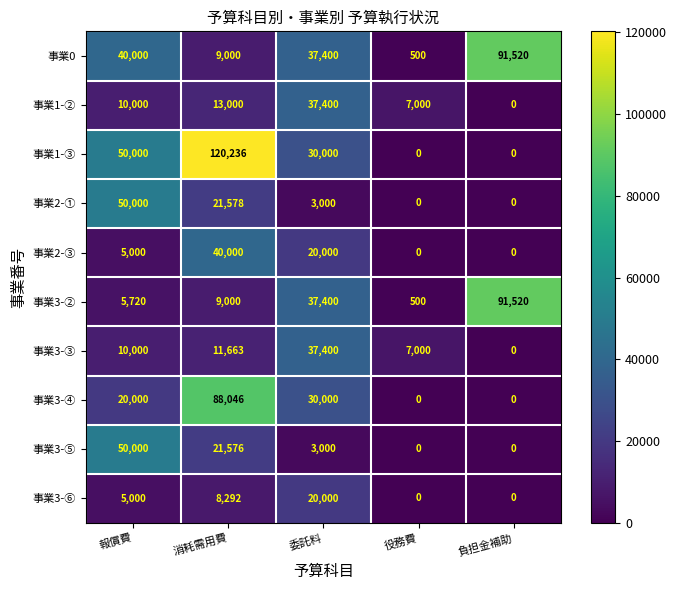

Which series has the widest spread of values?

事業1-③